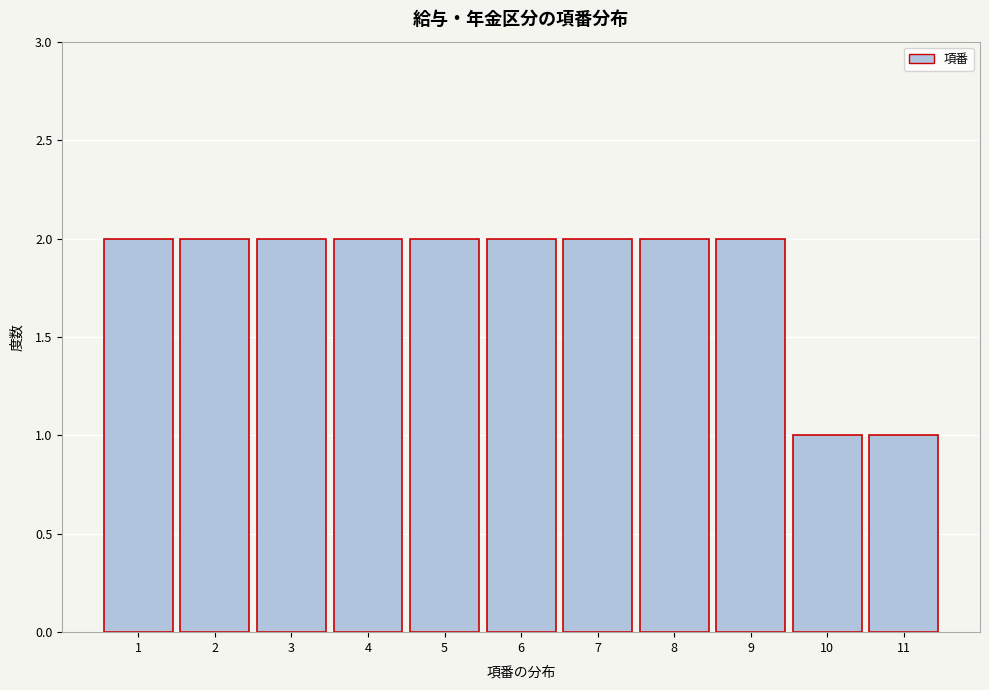

Reading left to right, list every bar in this chart as the range it spans on the x-axis followed by its height. The values are not printed on the chart, so give them approximately, as read against the axis.

0.5 to 1.5: 2
1.5 to 2.5: 2
2.5 to 3.5: 2
3.5 to 4.5: 2
4.5 to 5.5: 2
5.5 to 6.5: 2
6.5 to 7.5: 2
7.5 to 8.5: 2
8.5 to 9.5: 2
9.5 to 10.5: 1
10.5 to 11.5: 1